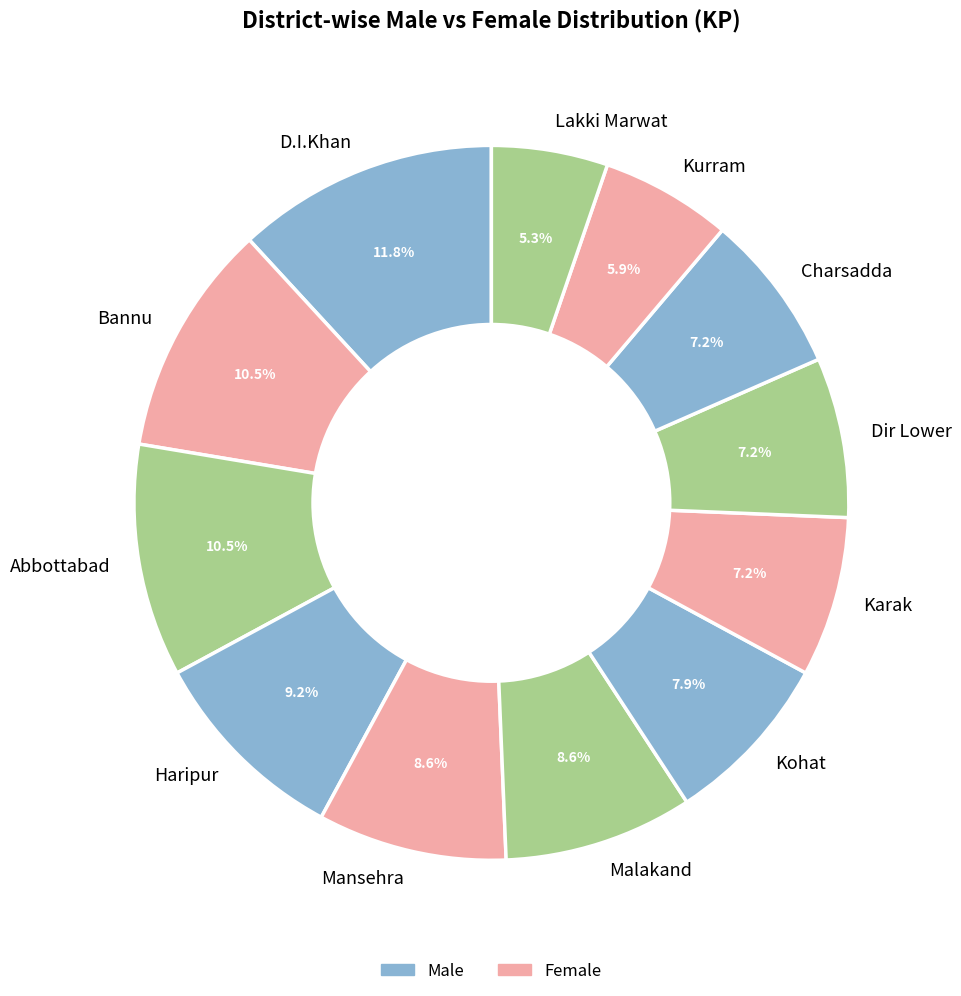

Which slice is the smallest?

Lakki Marwat